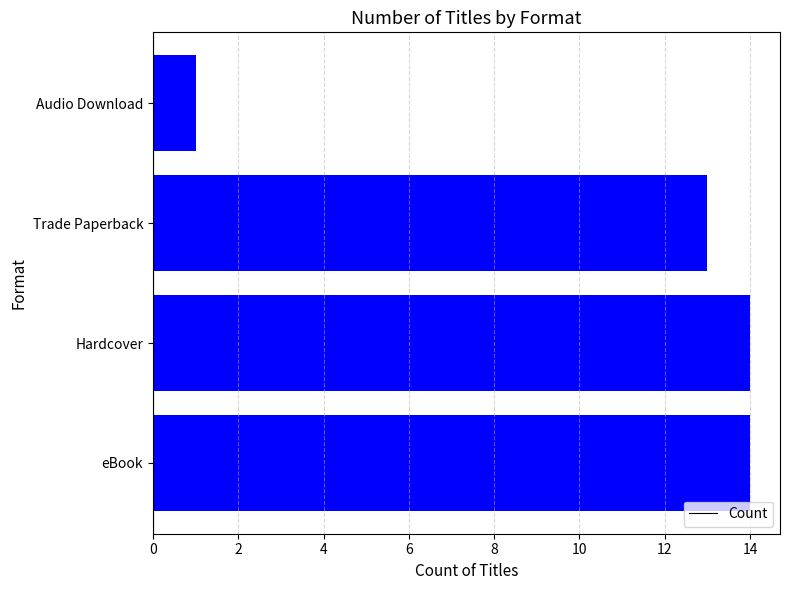

True or false: the data shows 1 at Audio Download.

True